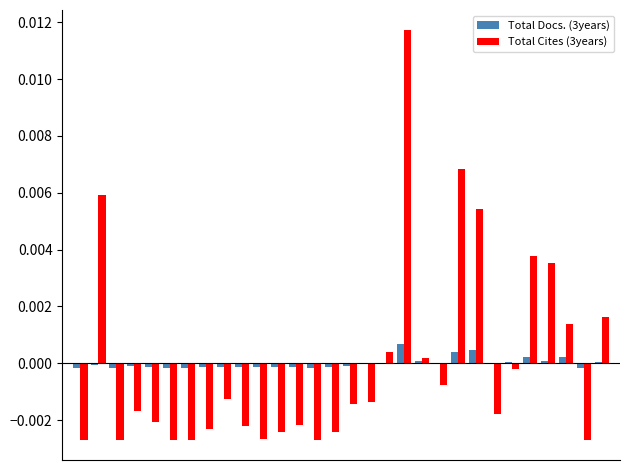

Reading left to right, list all the values displayed in this chart.

Total Docs. (3years): 0=-0.0	1=-0.0	2=-0.0	3=-0.0	4=-0.0	5=-0.0	6=-0.0	7=-0.0	8=-0.0	9=-0.0	10=-0.0	11=-0.0	12=-0.0	13=-0.0	14=-0.0	15=-0.0	16=-0.0	17=-0.0	18=0.0	19=0.0	20=0.0	21=0.0	22=0.0	23=-0.0	24=0.0	25=0.0	26=0.0	27=0.0	28=-0.0	29=0.0
Total Cites (3years): 0=-0.0	1=0.0	2=-0.0	3=-0.0	4=-0.0	5=-0.0	6=-0.0	7=-0.0	8=-0.0	9=-0.0	10=-0.0	11=-0.0	12=-0.0	13=-0.0	14=-0.0	15=-0.0	16=-0.0	17=0.0	18=0.0	19=0.0	20=-0.0	21=0.0	22=0.0	23=-0.0	24=-0.0	25=0.0	26=0.0	27=0.0	28=-0.0	29=0.0